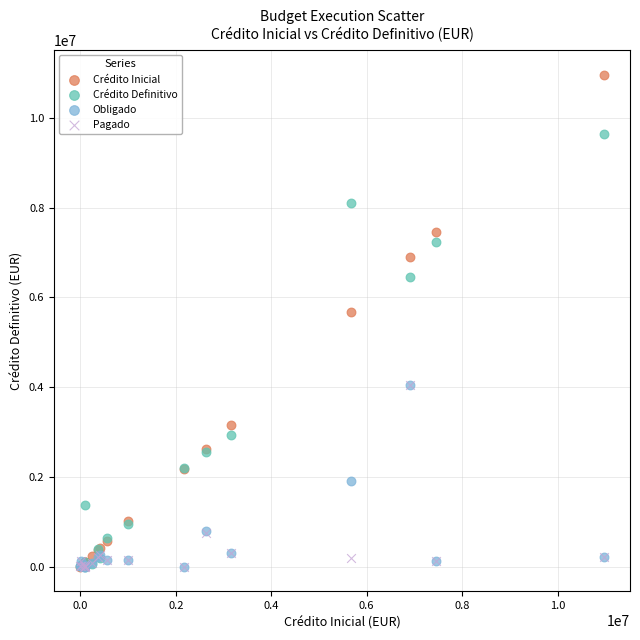

In the Crédito Inicial series, what Y value is closest to 5483832?

5677379.8